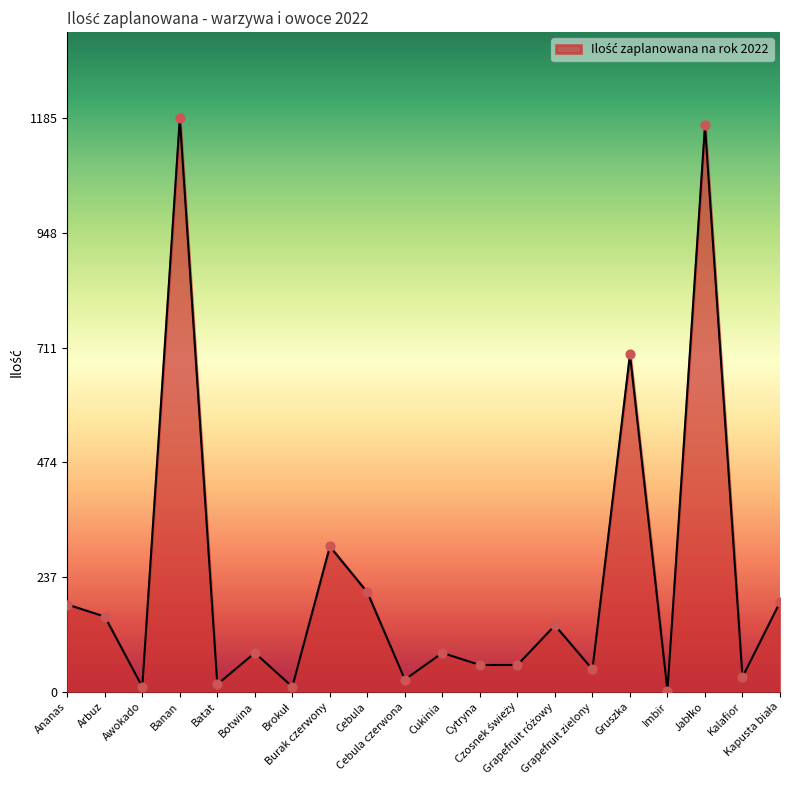

What is the difference between the maximum and minimum values?

1183